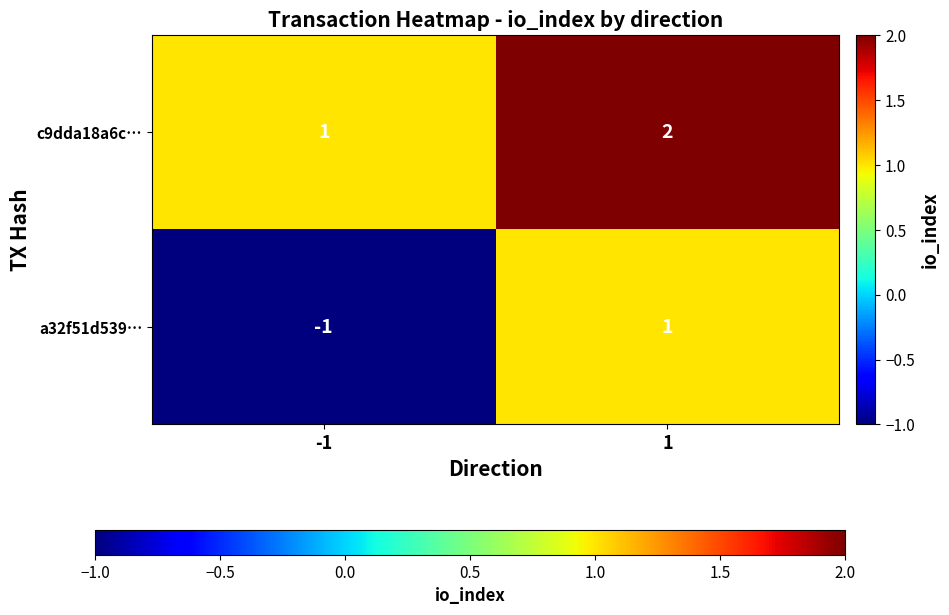

At 1, list the series in order from largest to smallest.

c9dda18a6c…, a32f51d539…